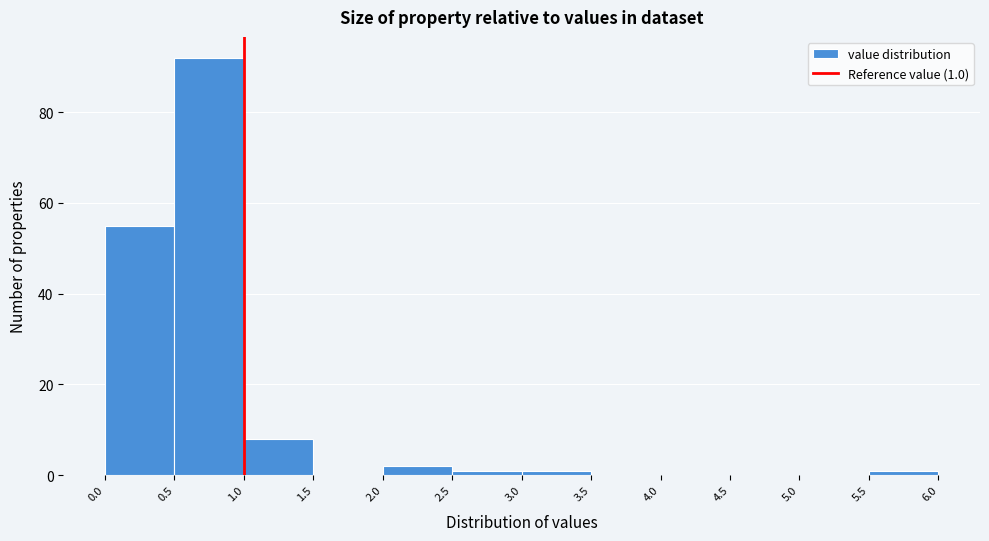

Which range on the x-axis has the tallest bar?

0.5 to 1.0